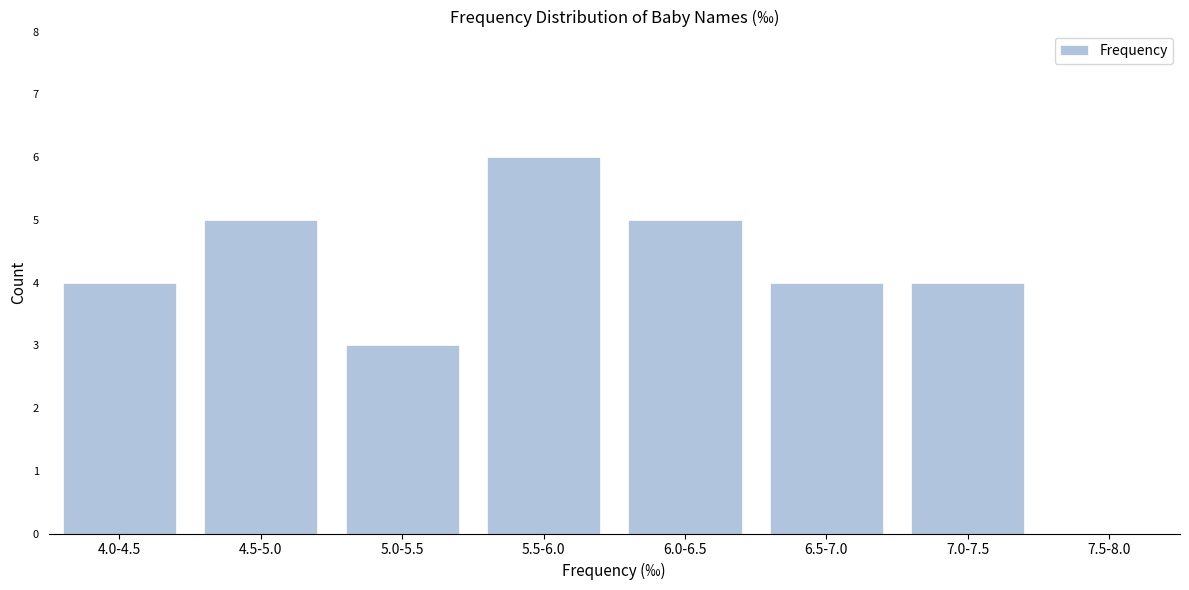

Reading left to right, extract all data points from this chart.

4.0-4.5=4	4.5-5.0=5	5.0-5.5=3	5.5-6.0=6	6.0-6.5=5	6.5-7.0=4	7.0-7.5=4	7.5-8.0=0